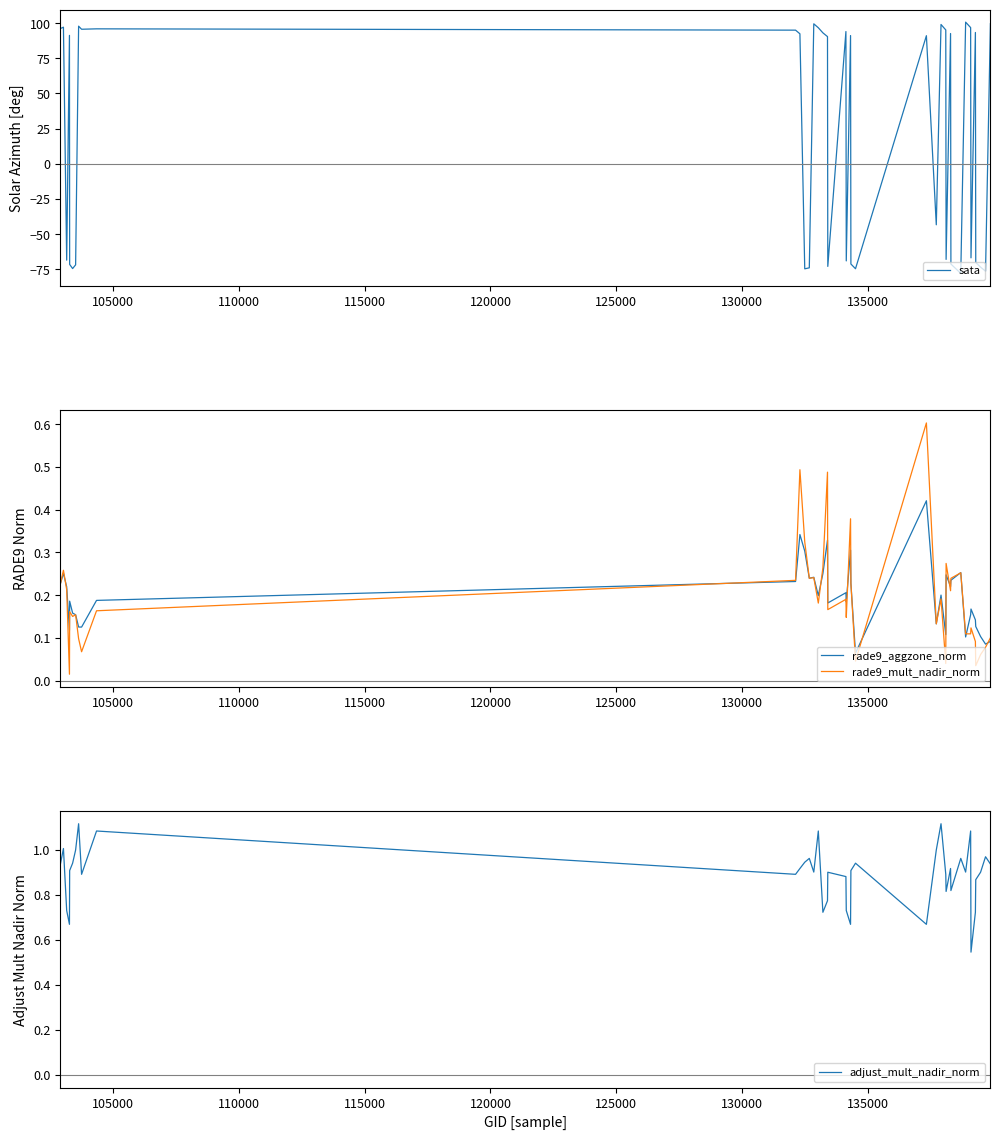

What are all the series names shown in the legend?

sata, rade9_aggzone_norm, rade9_mult_nadir_norm, adjust_mult_nadir_norm